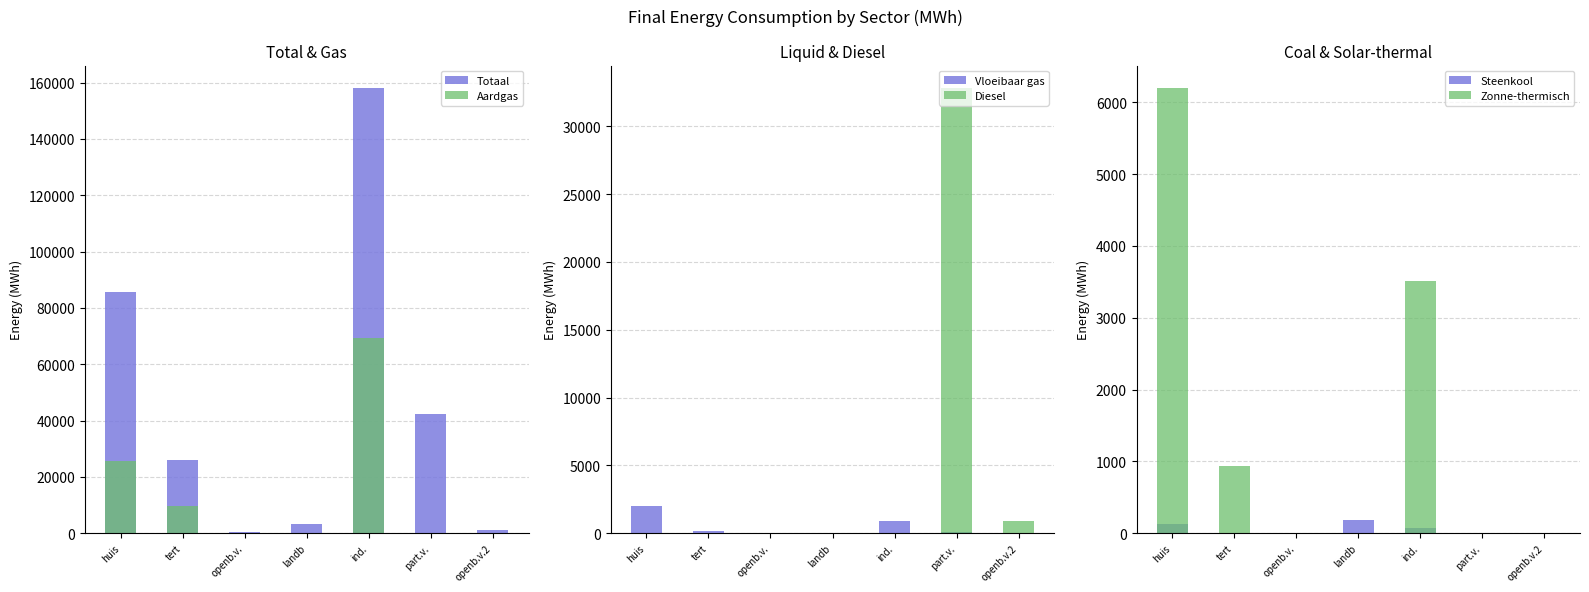

Between huis and part.v., which series saw the biggest shift?

Totaal